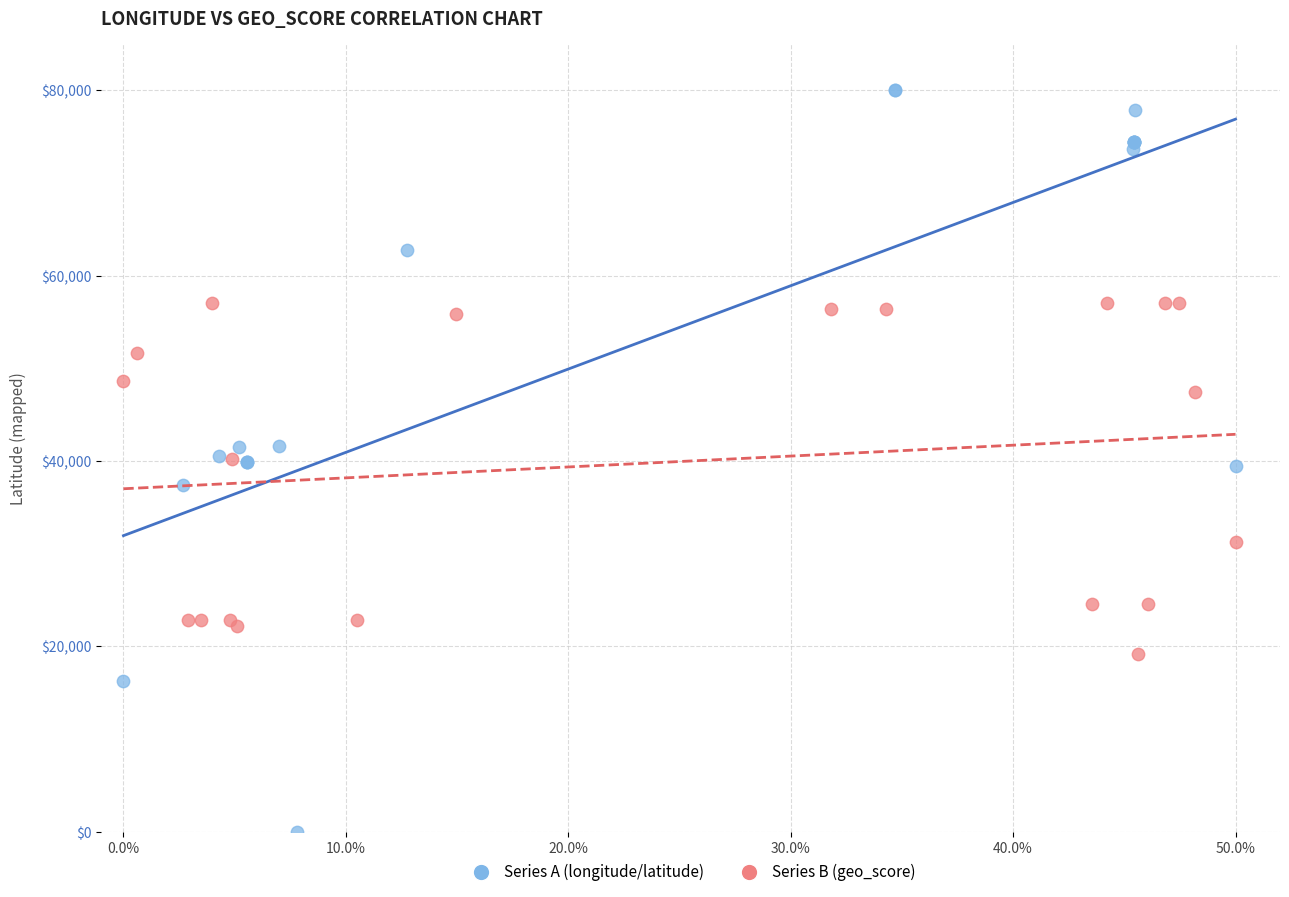

Which series contains the lowest Y value?

Series A (longitude/latitude)